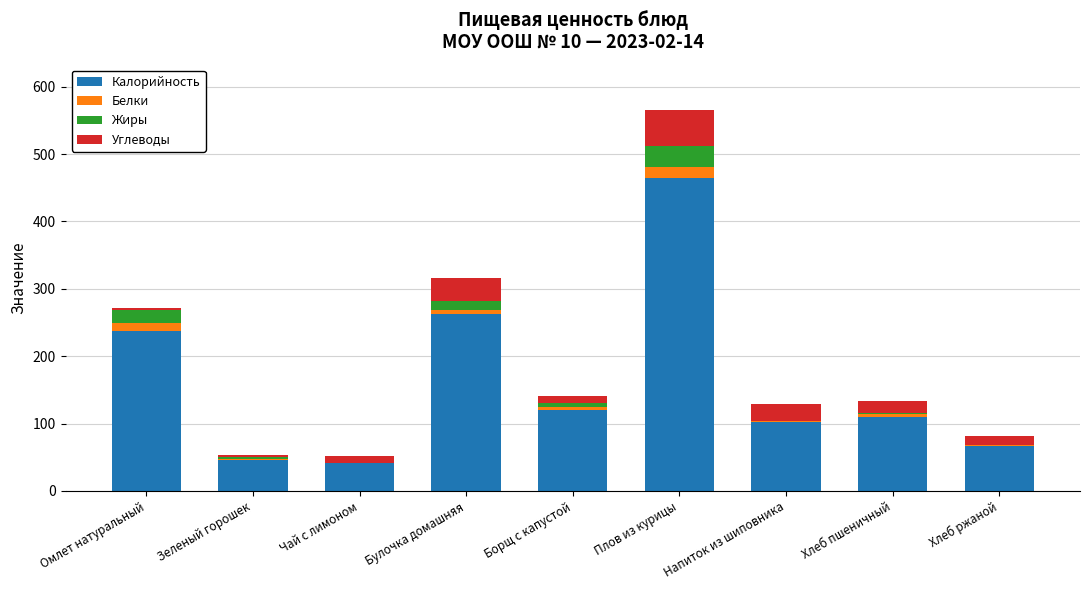

At which category is the sum across all series the highest?

Плов из курицы